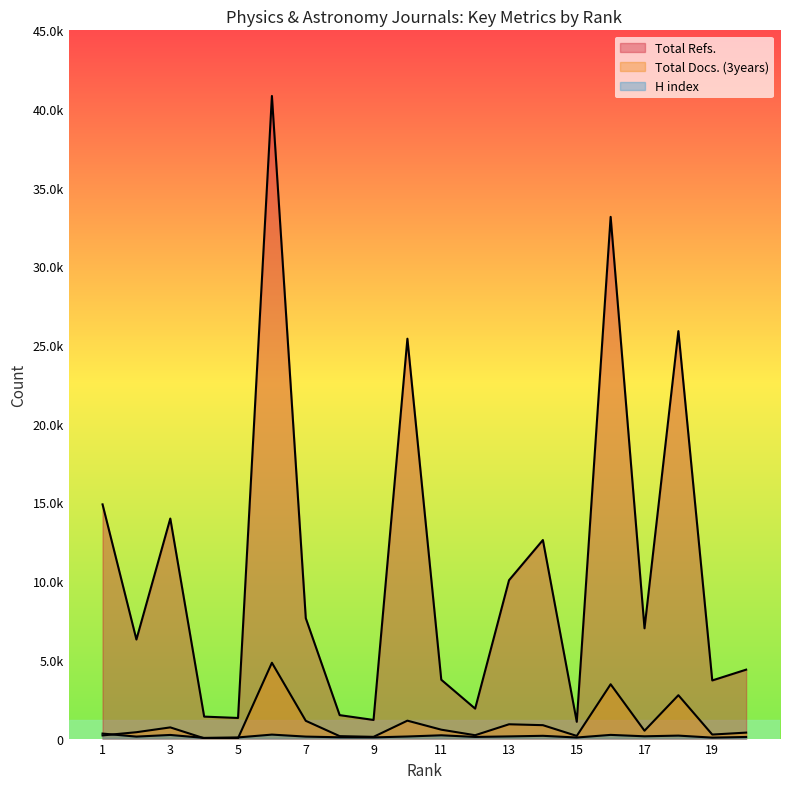

At which category is the sum across all series the highest?

6